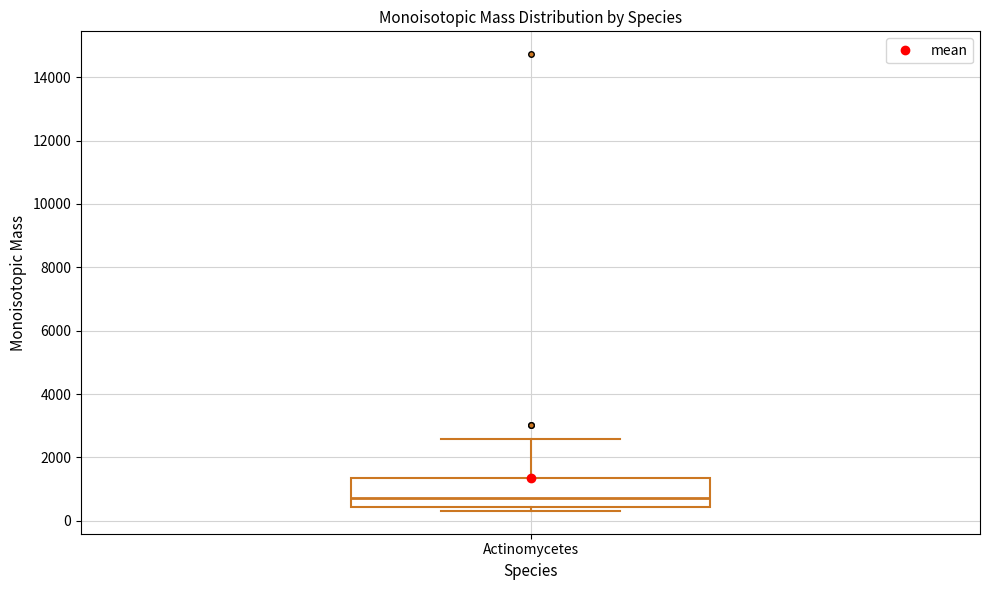

Read this box plot against the y-axis: the position of the median line, the range covered by the box, and the ends of both whiskers. The values are not printed on the chart, so give them approximately, as read against the axis.

median 800, box 400 to 1400, whiskers 400 (just below the box's lower edge) to 2600